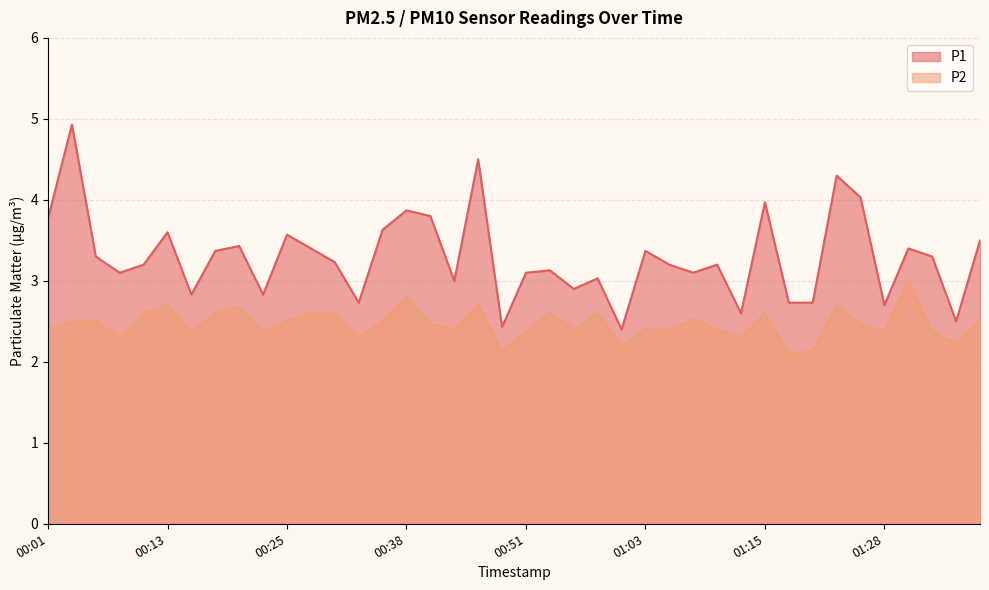

What is the value of the P1 point at the 18th from the left?

3.0